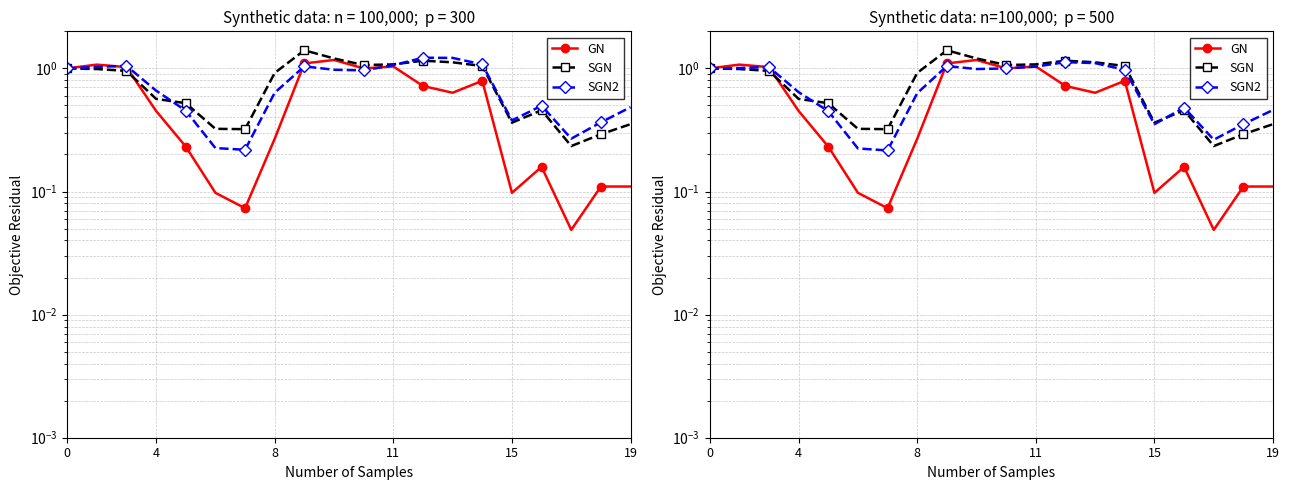

The value of SGN at 19 is 0.3. True or false?

True